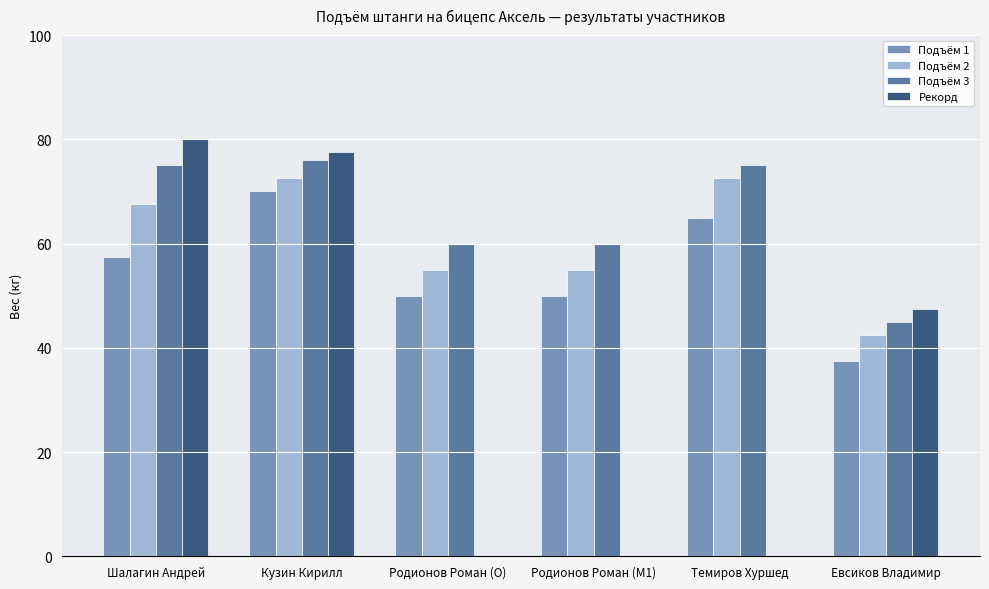

What is the maximum value for Подъём 3?

76.0